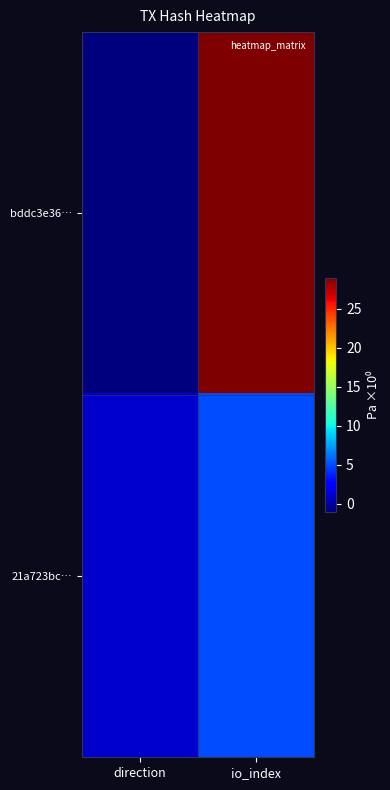

What is the total value across all series at io_index?

34